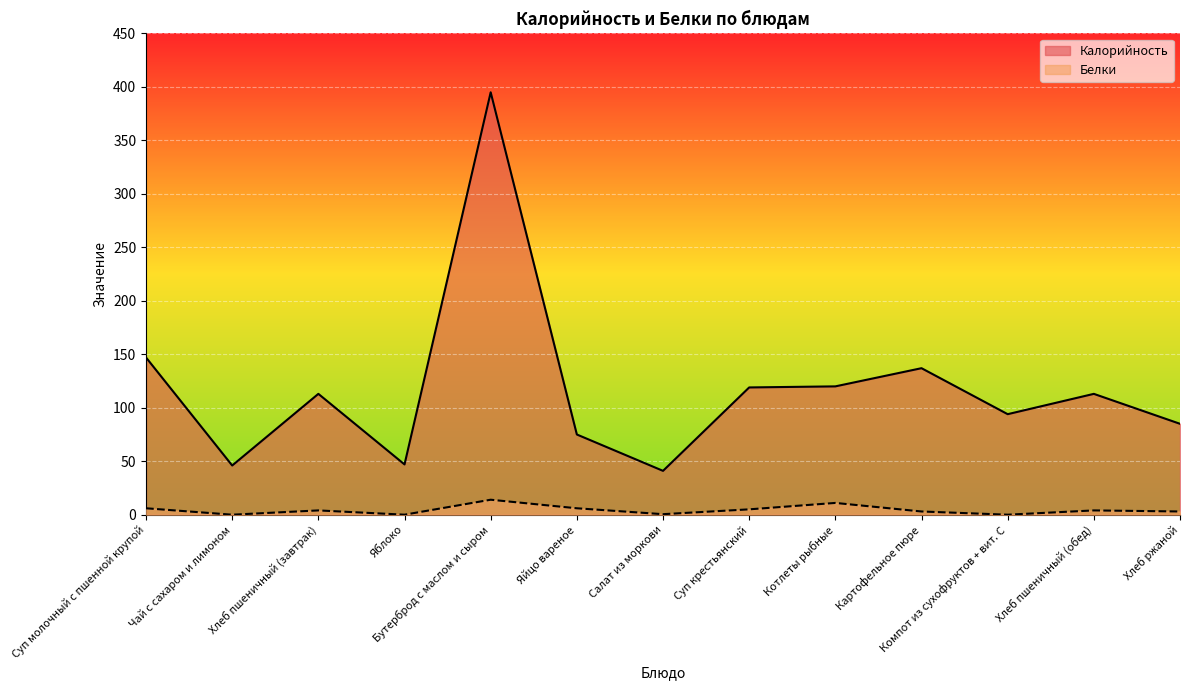

True or false: Белки and Калорийность cross at least once.

False